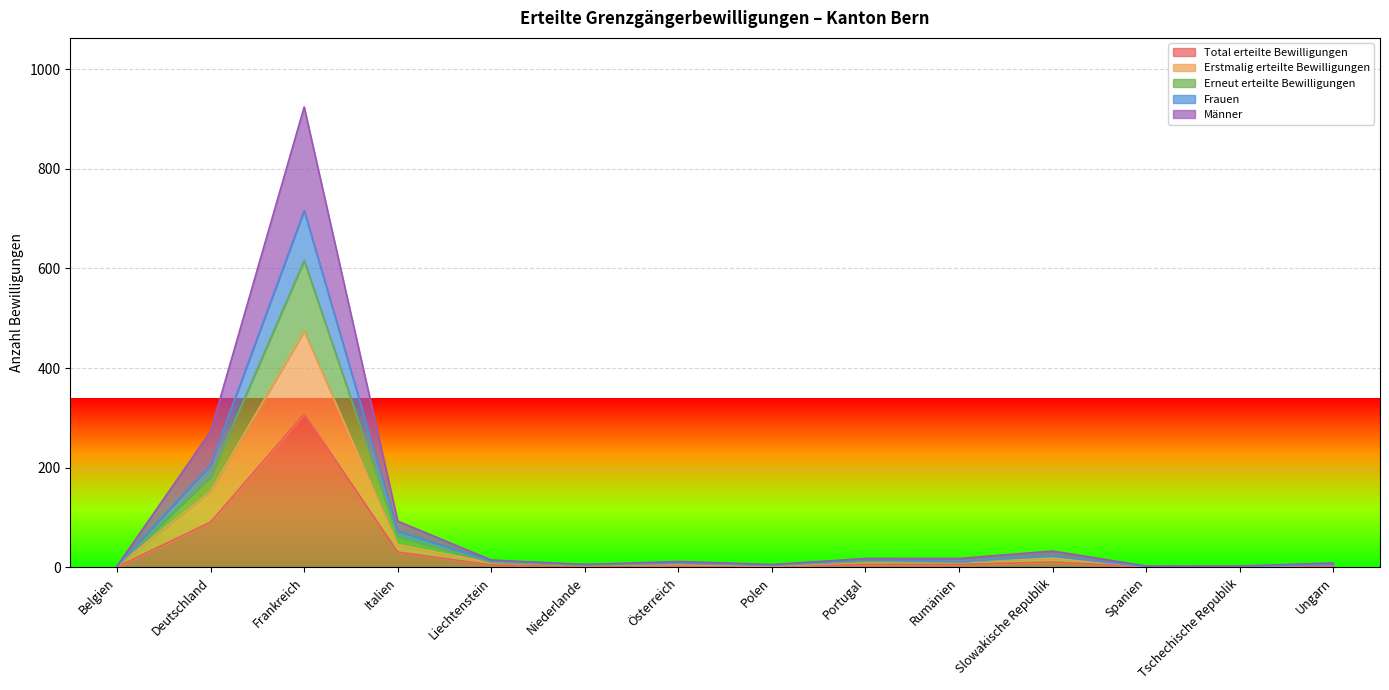

At which label is Total erteilte Bewilligungen closest to 154?

Deutschland